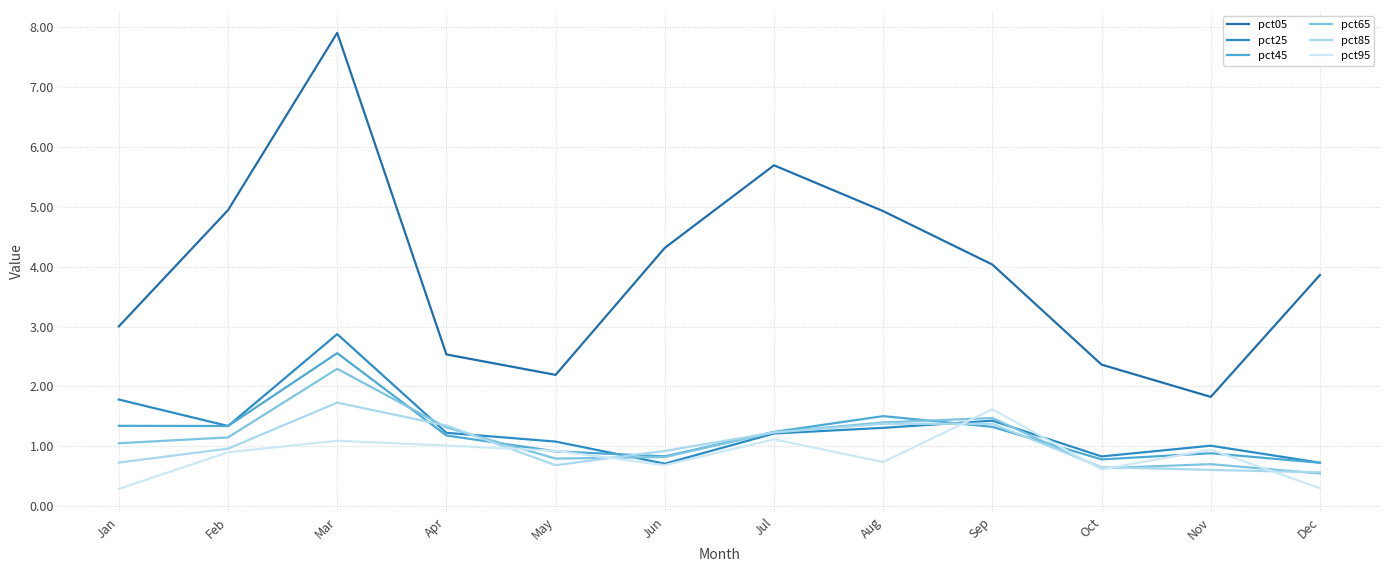

At how many categories does at least one series exceed 7?

1